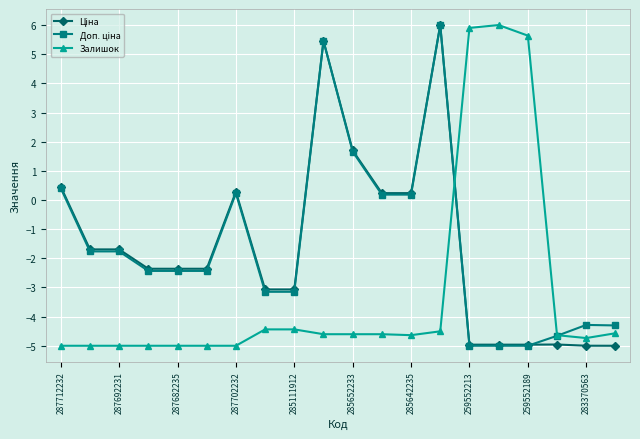

Does the chart have visible grid lines?

Yes